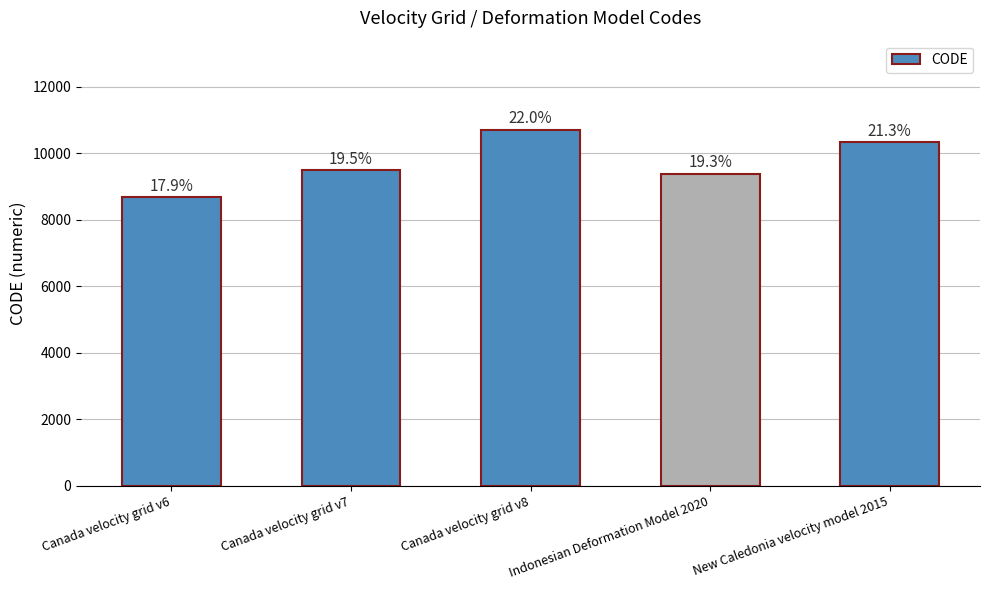

Reading left to right, transcribe all the data shown in this chart.

Canada velocity grid v6=8676	Canada velocity grid v7=9483	Canada velocity grid v8=10707	Indonesian Deformation Model 2020=9375	New Caledonia velocity model 2015=10323